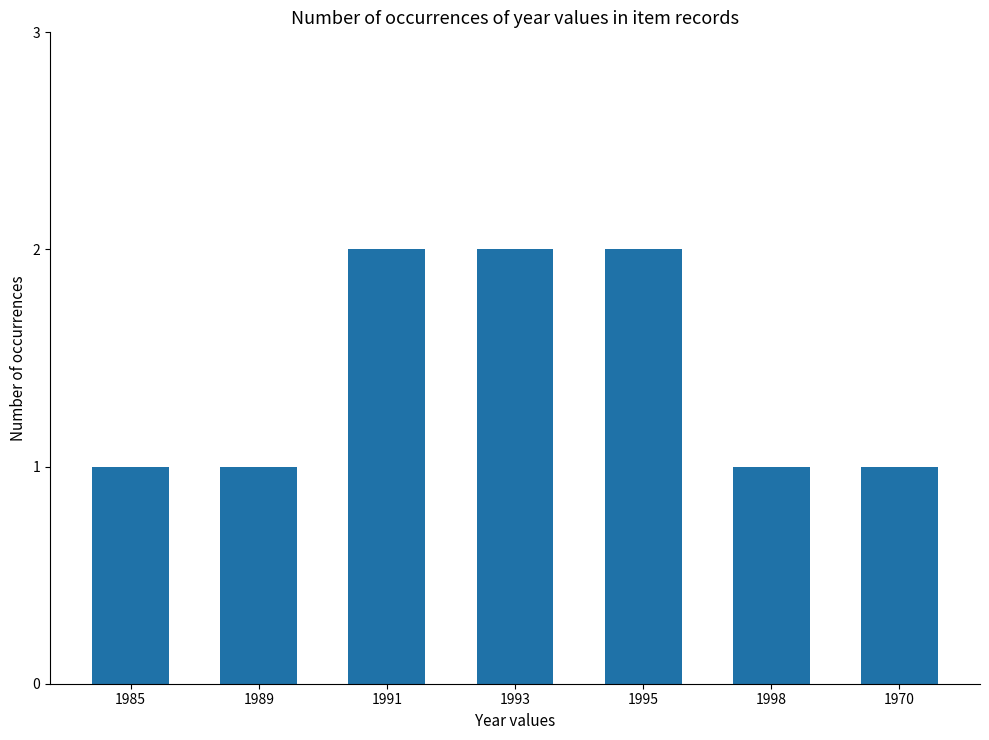

The chart shows a value of 3 at 1991. True or false?

False